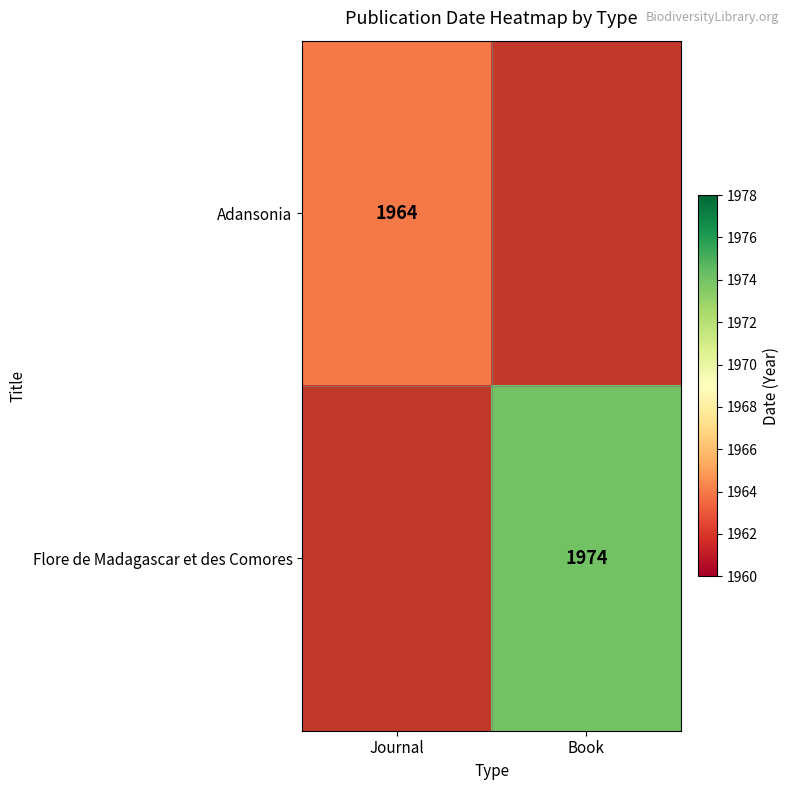

Which label corresponds to the smallest value in the chart?

Journal